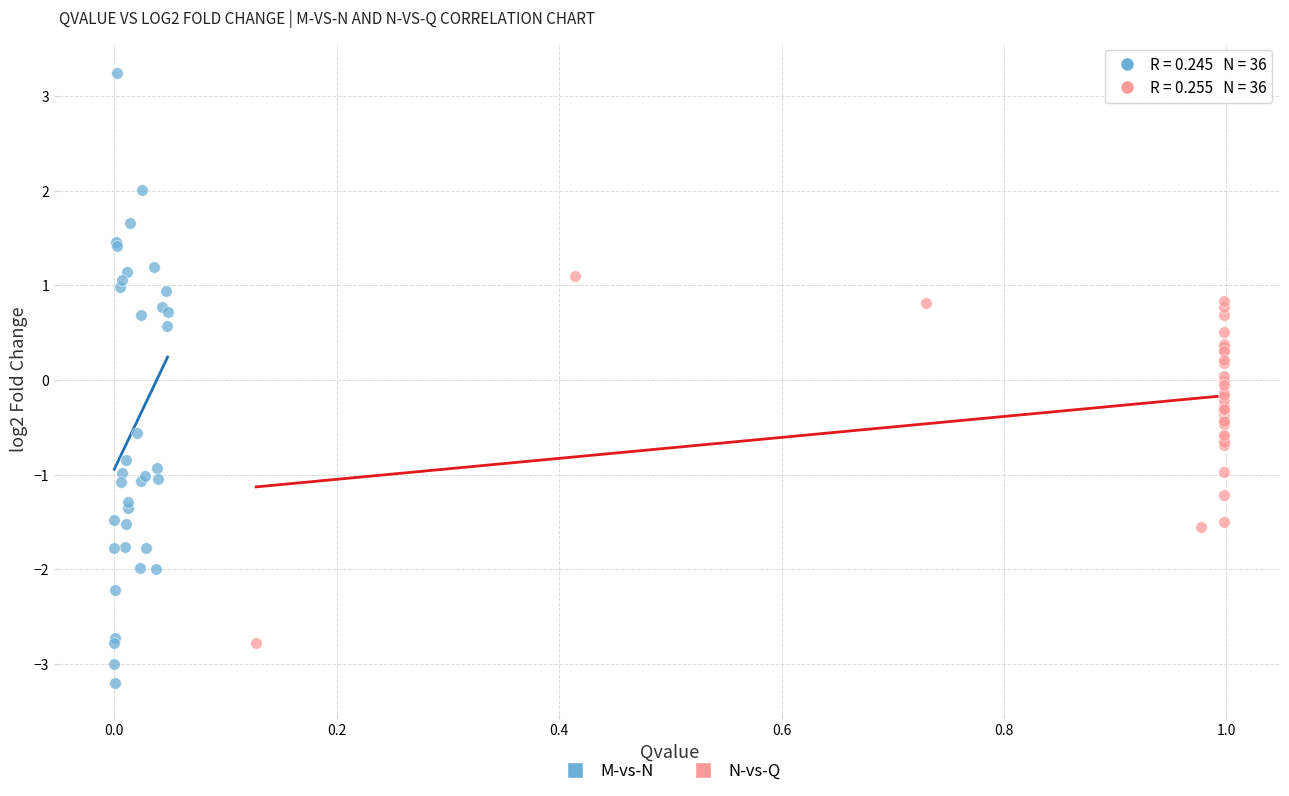

Which series reaches the maximum Y coordinate?

M-vs-N